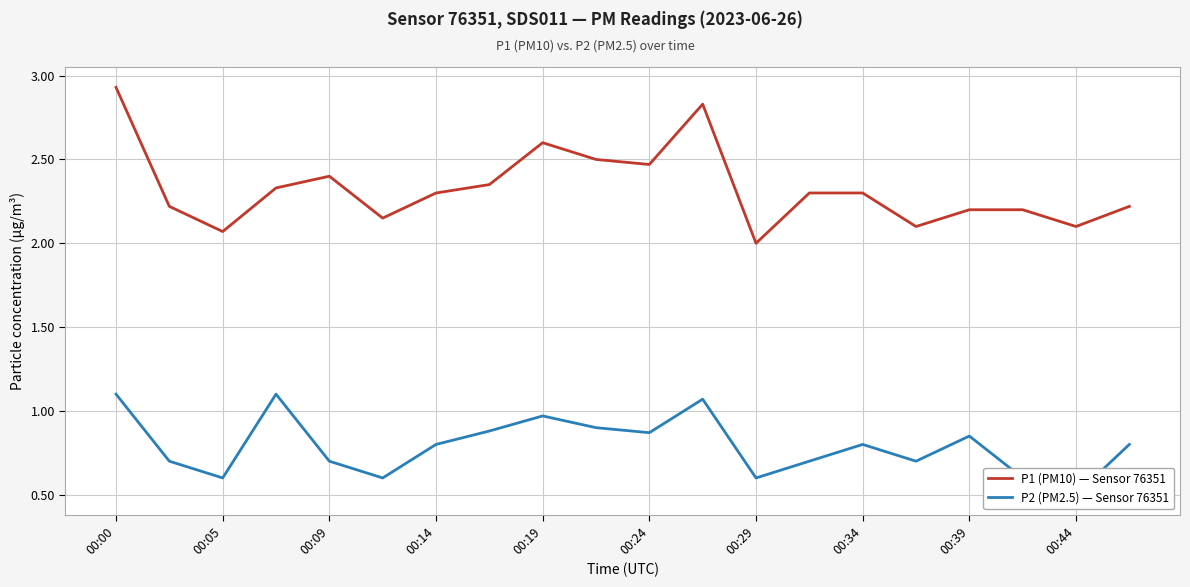

At which label does P1 (PM10) — Sensor 76351 reach its peak?

00:00